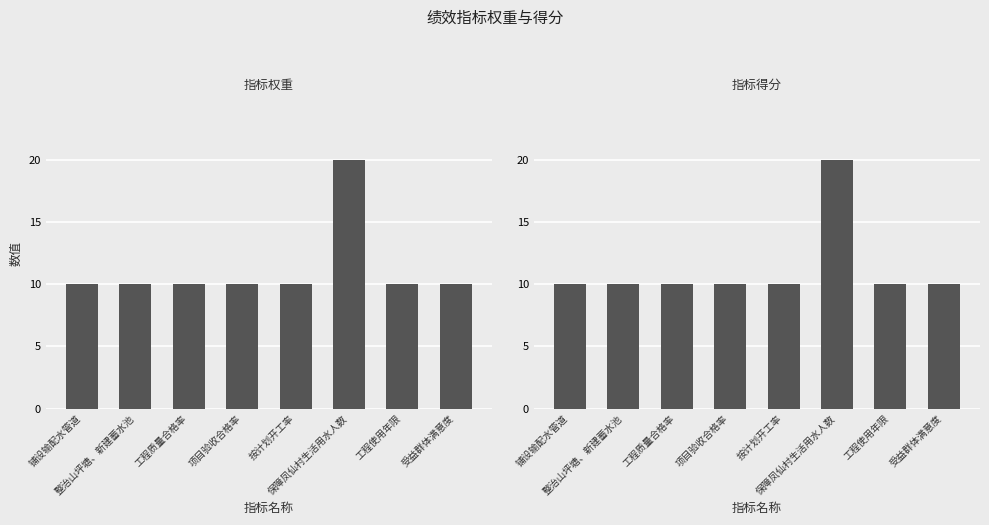

Count the number of categories in the chart.

8